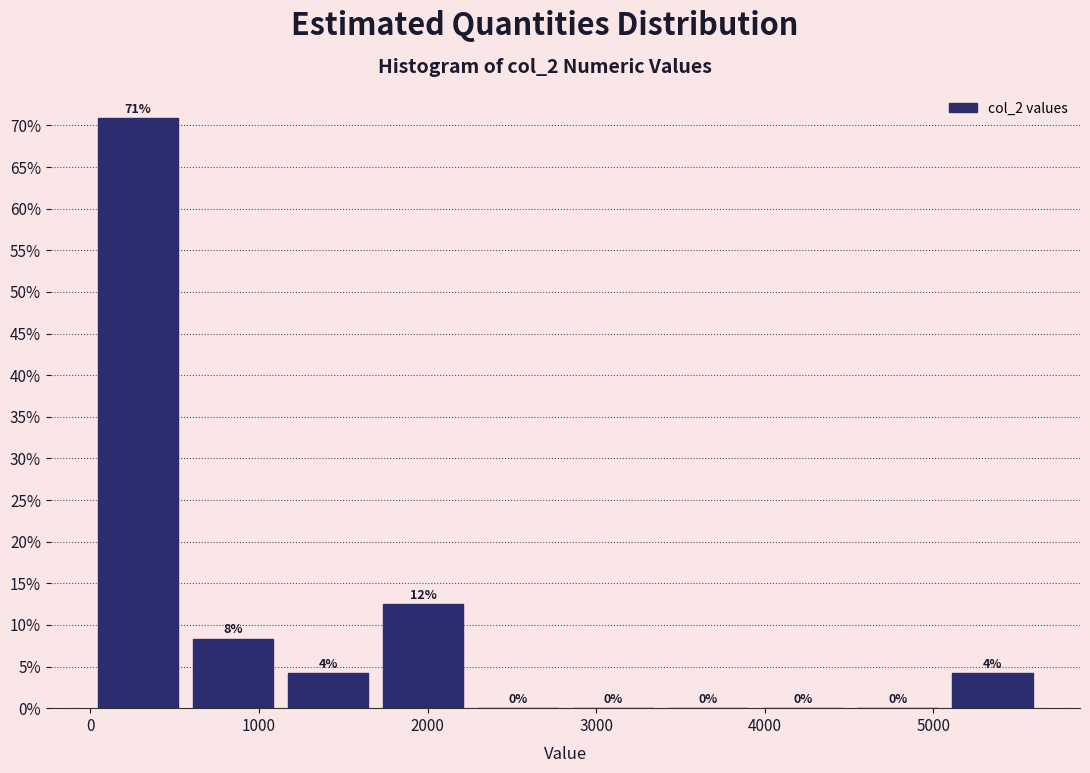

Which range on the x-axis has the tallest bar?

0 to 600